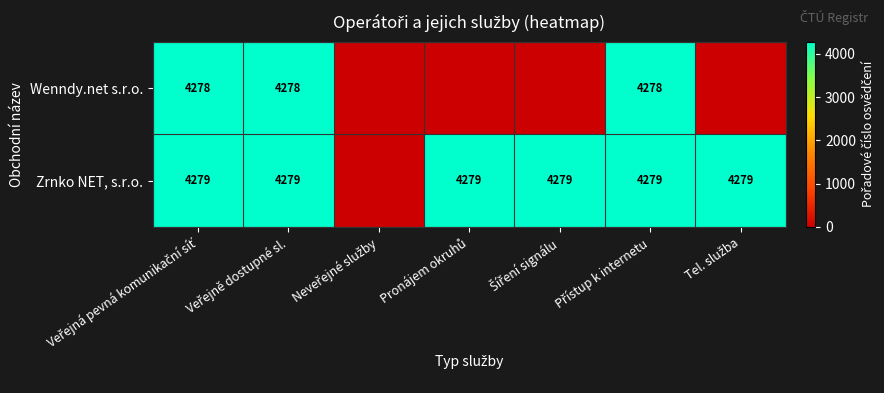

Rank the series by their maximum value, from lowest to highest.

Wenndy.net s.r.o., Zrnko NET, s.r.o.